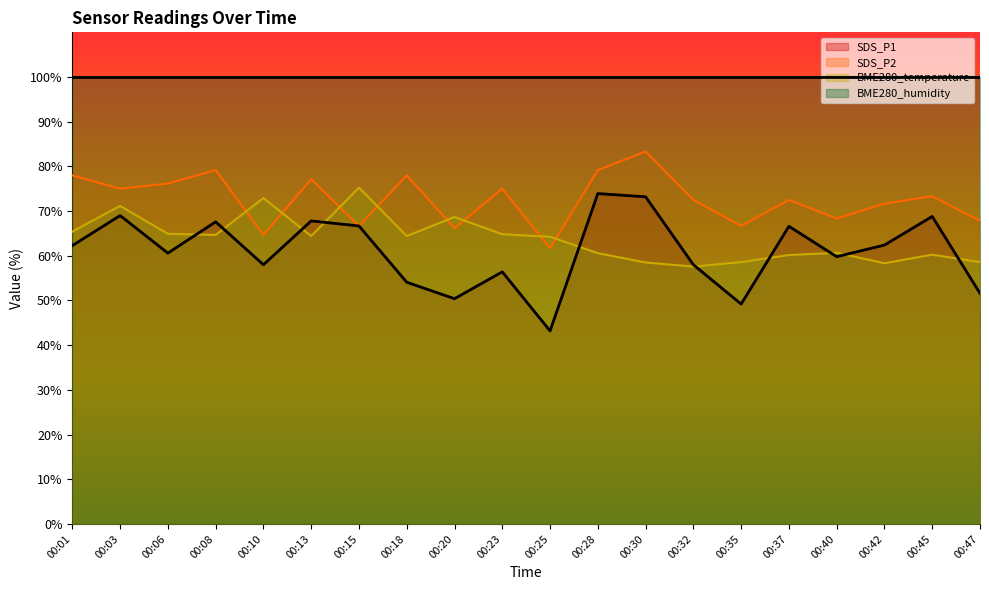

Read the SDS_P2 value at 00:47.

67.8